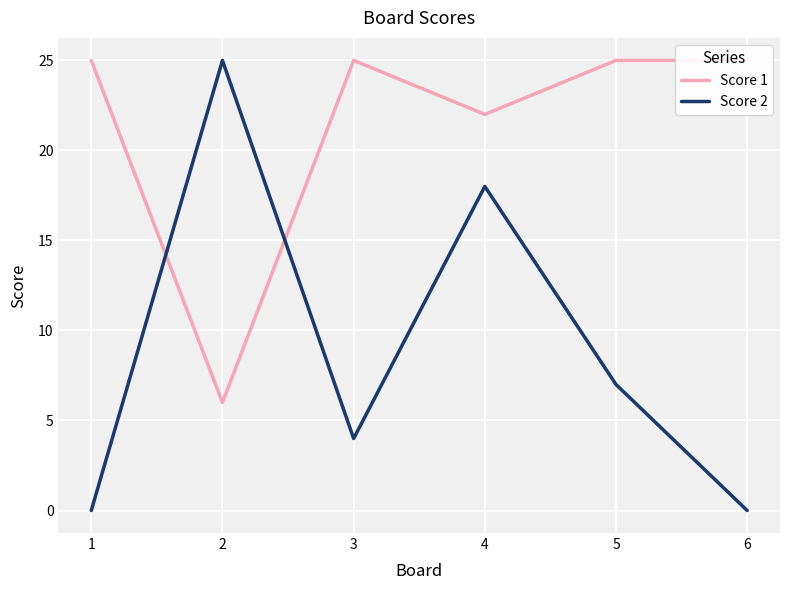

Between which two adjacent categories do Score 1 and Score 2 first intersect?

1 and 2